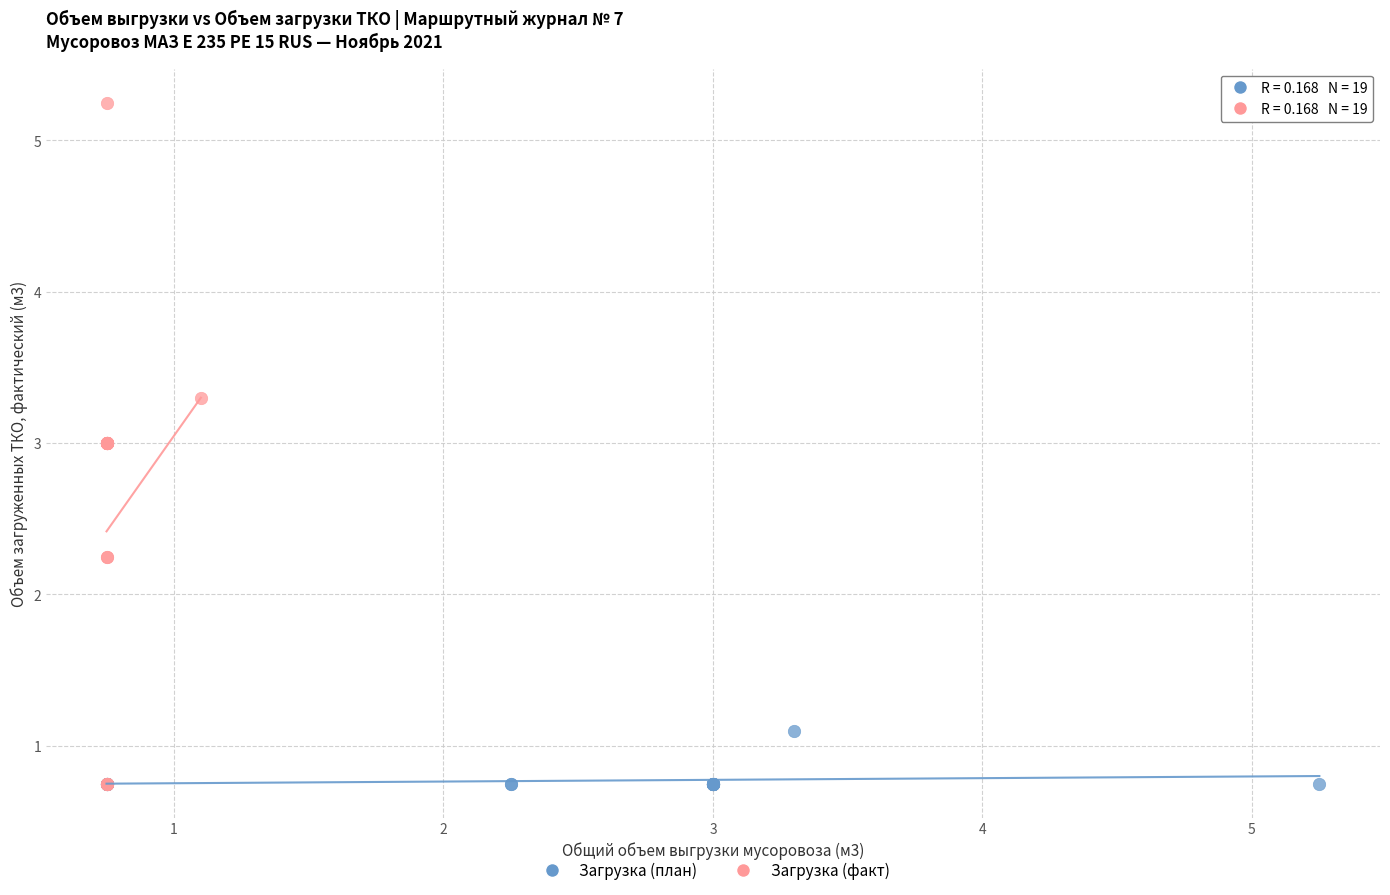

Which series contains the highest Y value?

Загрузка (факт)